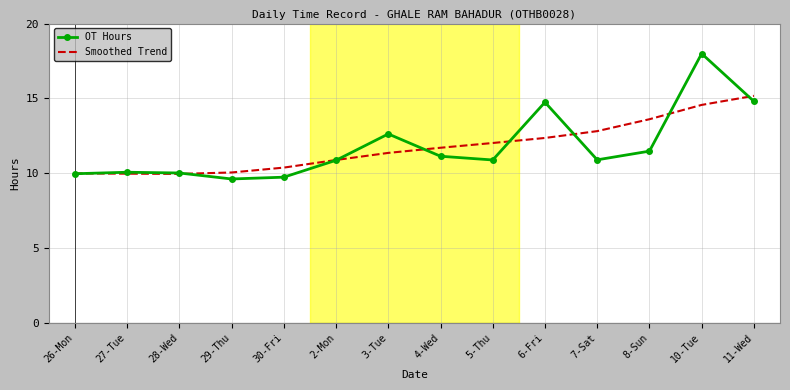

Is the value of OT Hours at 4-Wed greater than the value of Smoothed Trend at 26-Mon?

Yes